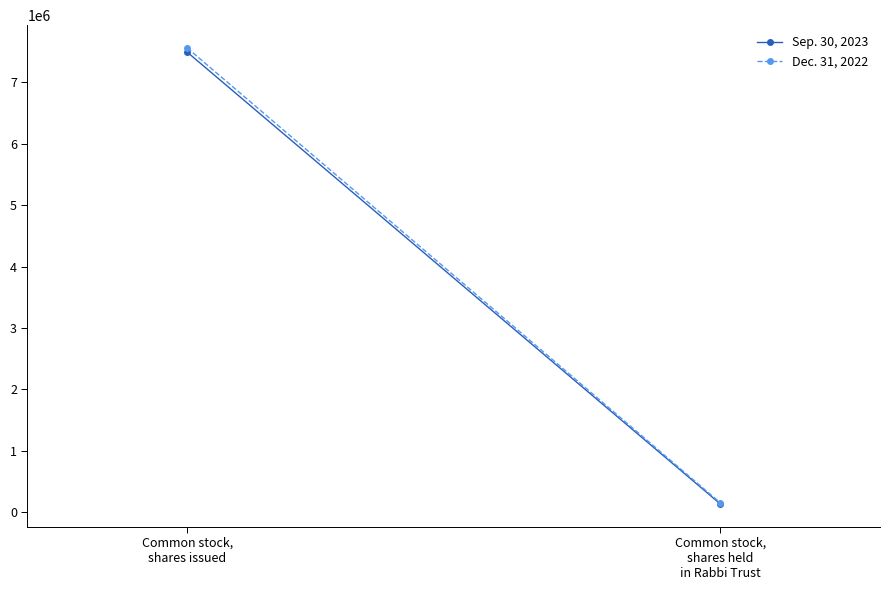

Does the chart have visible grid lines?

No